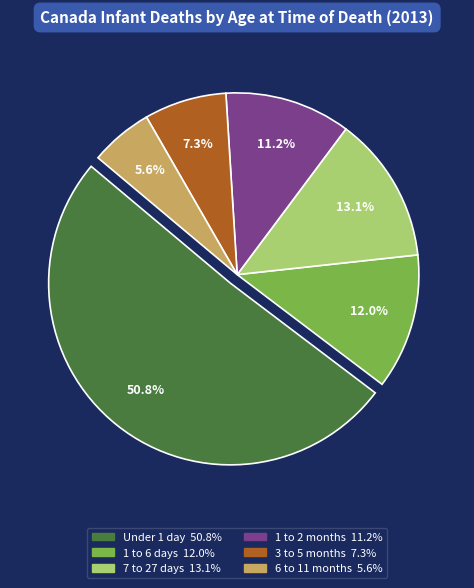

How many slices are in this pie chart?

6